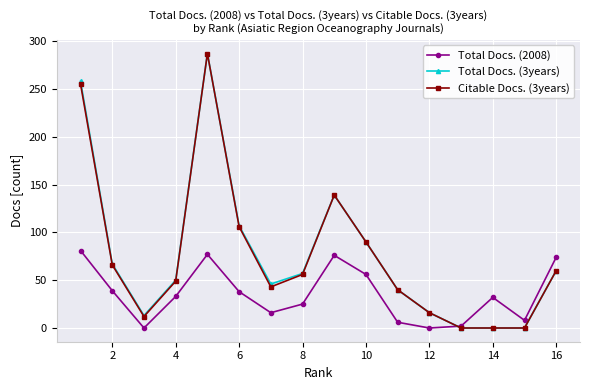

What is the greatest value displayed?

287